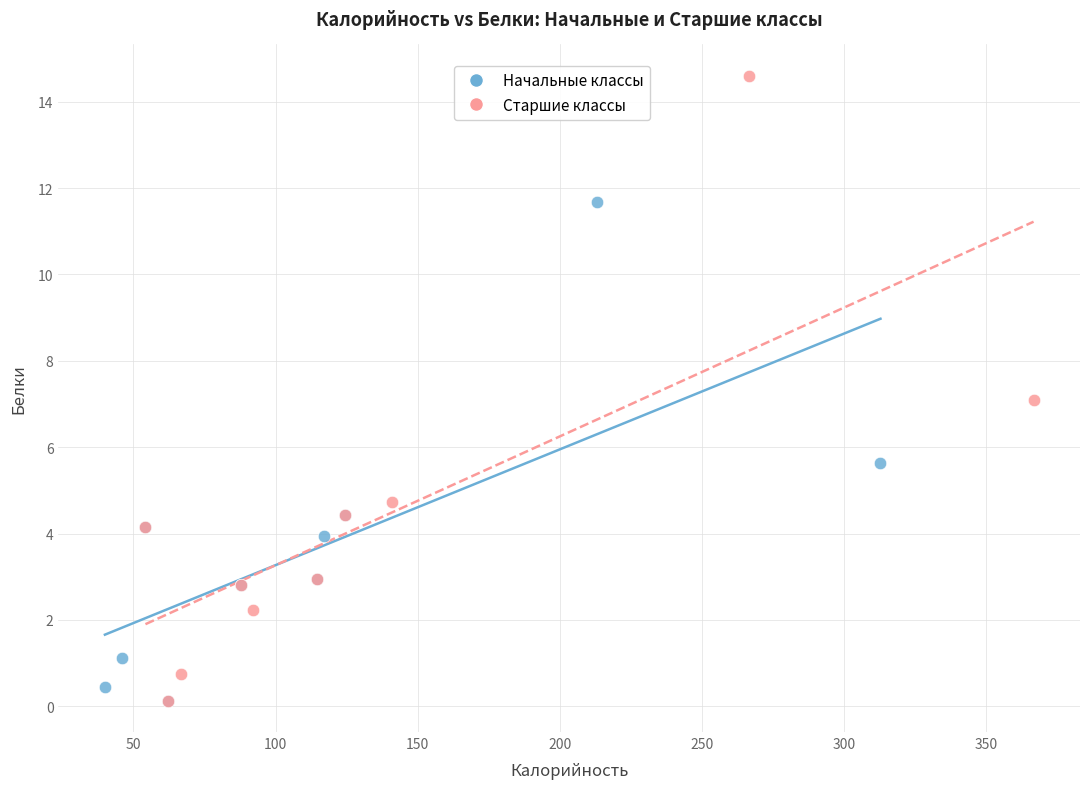

Which series contains the highest Y value?

Старшие классы